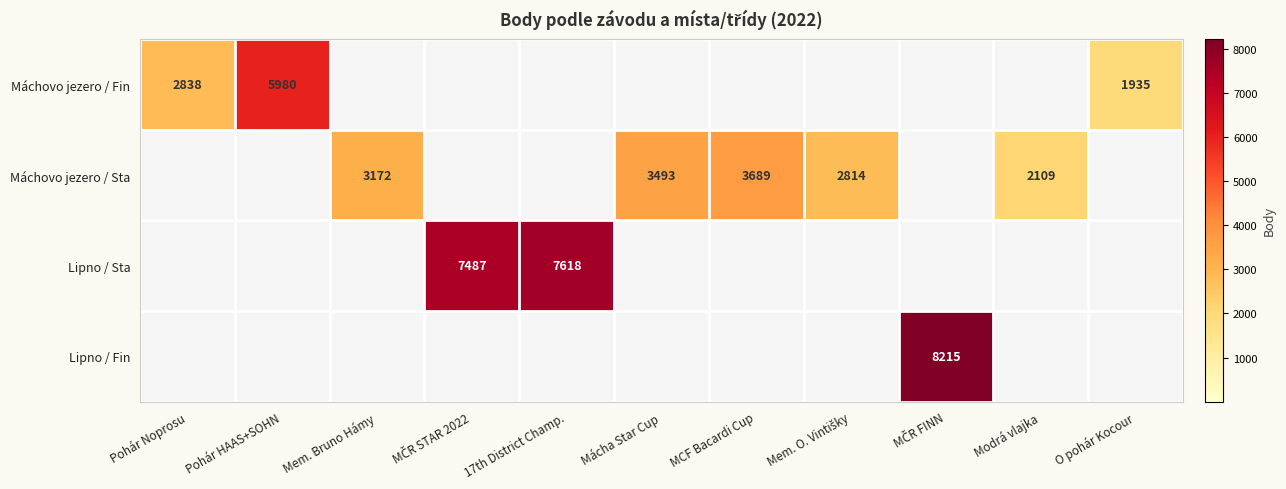

True or false: Máchovo jezero / Fin has a value of 2838 at Pohár Noprosu.

True